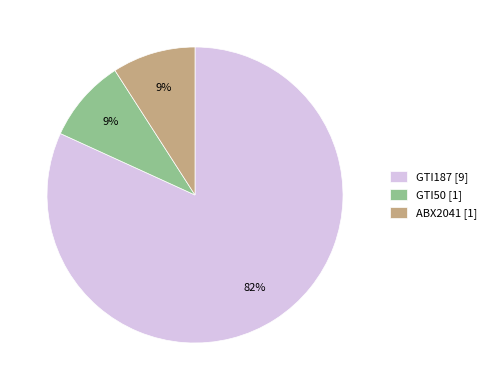

Is it true that GTI187 [9] is 77% of the pie?

False